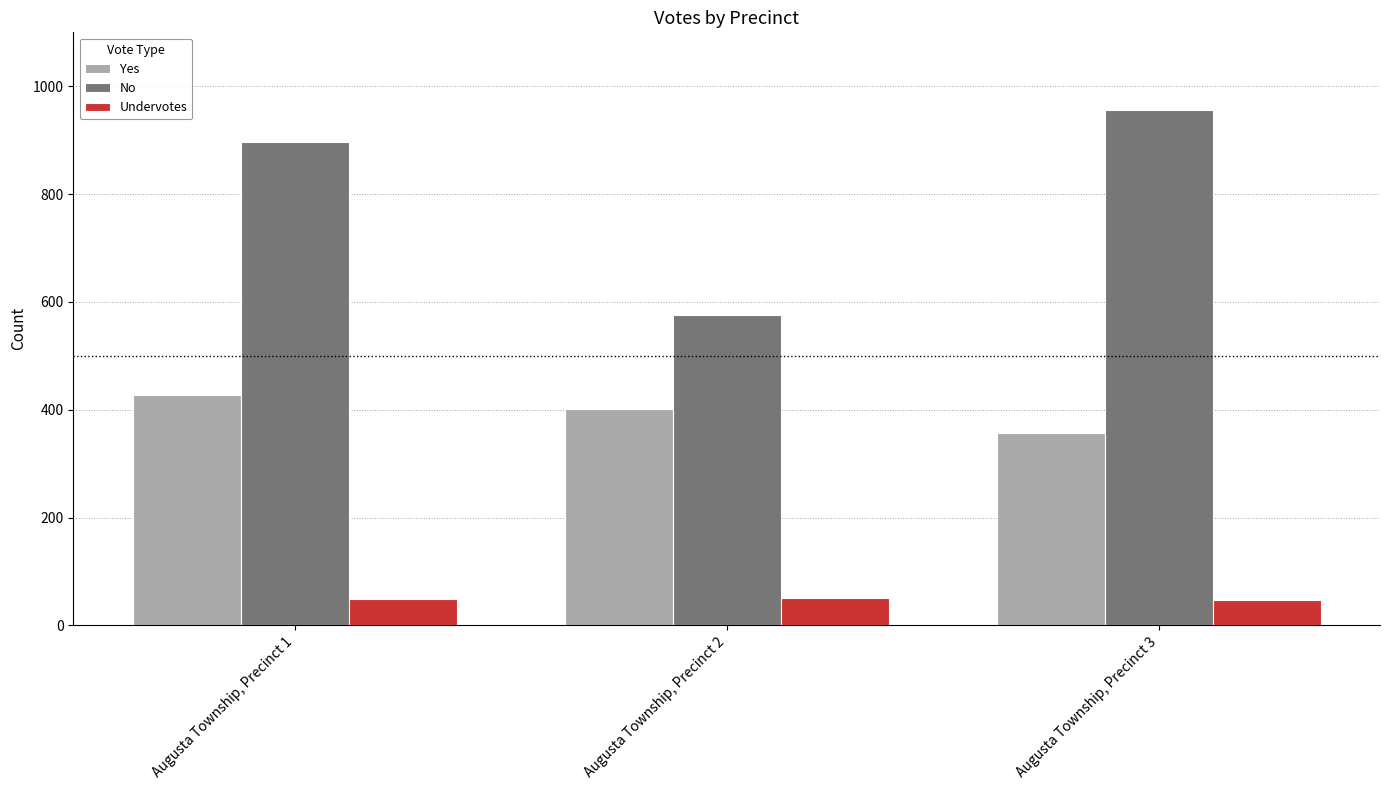

What is the sum of the No values at Augusta Township, Precinct 1 and Augusta Township, Precinct 3?

1852